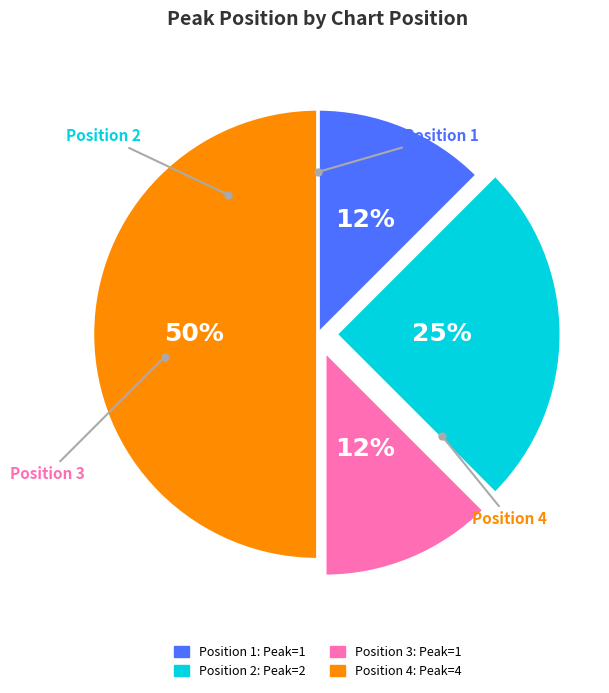

Which category has the biggest portion of the pie?

Position 4